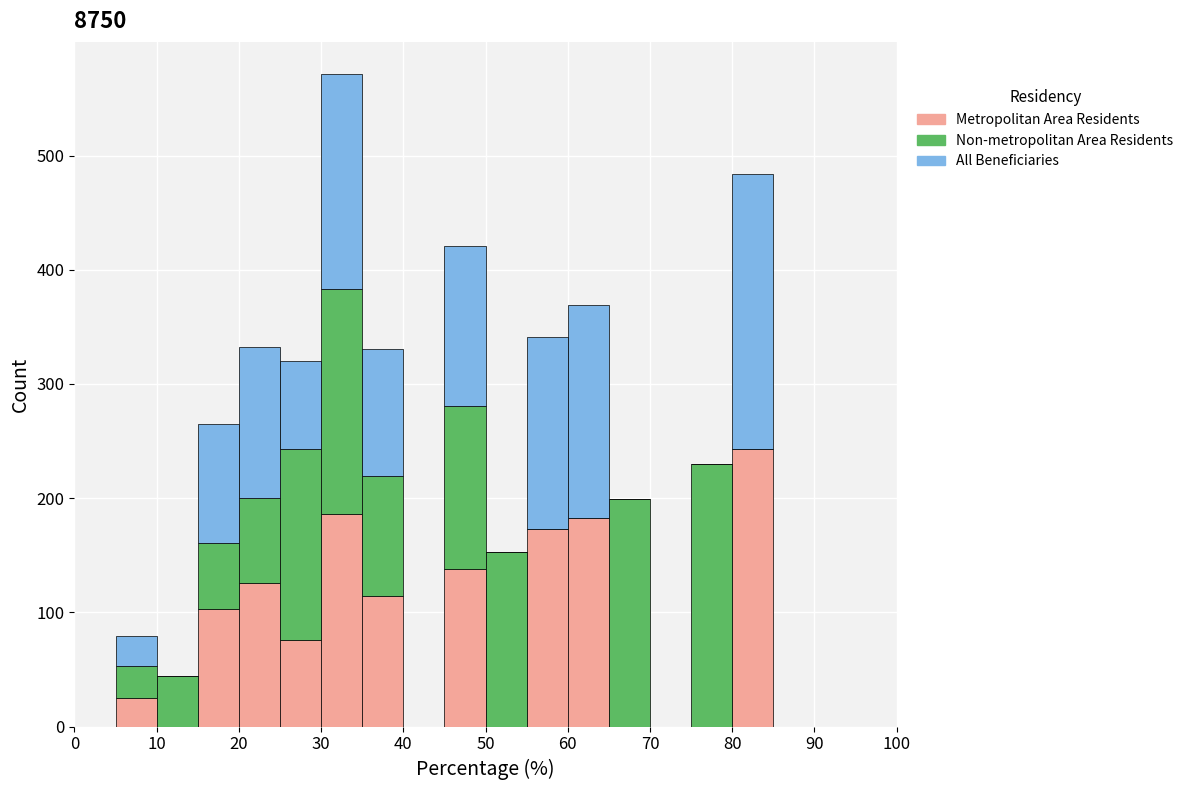

Which range on the x-axis has the tallest stacked bar (by total height)?

30 to 35